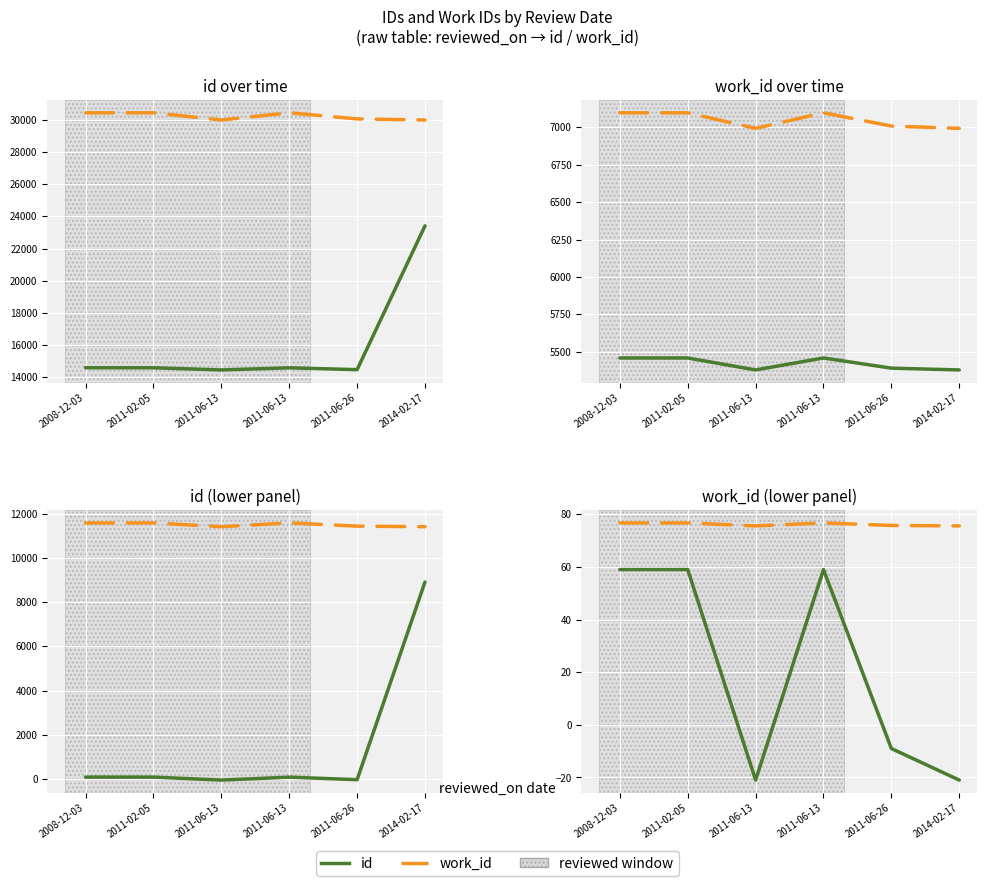

The value of id at 2011-06-13 is 84.1. True or false?

False